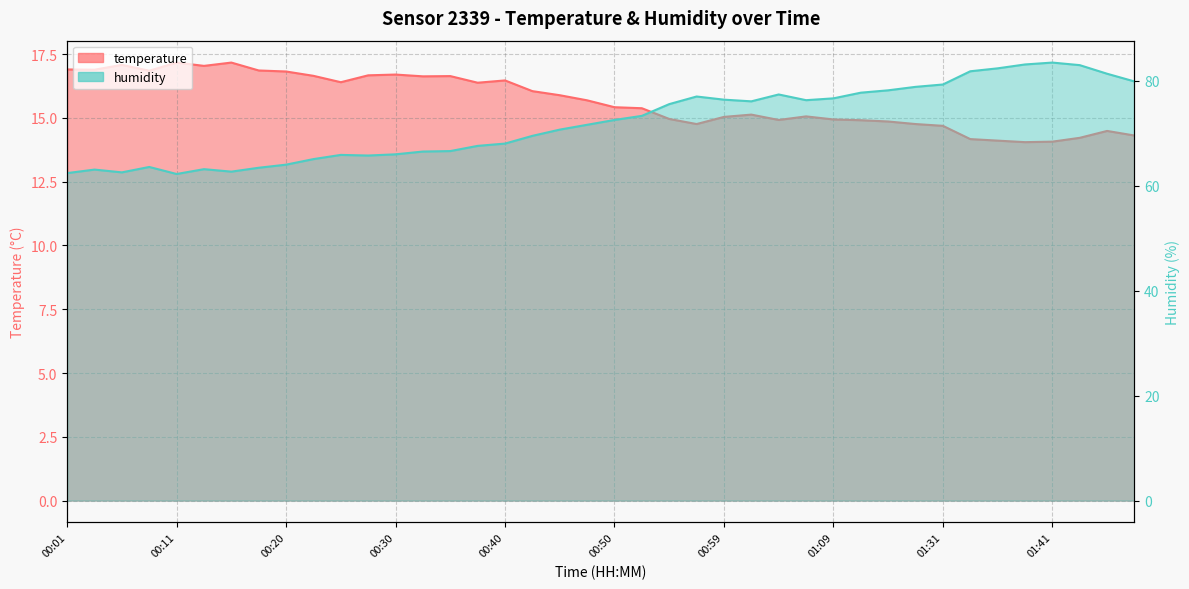

Is it true that temperature equals 8.0 at 00:28?

False